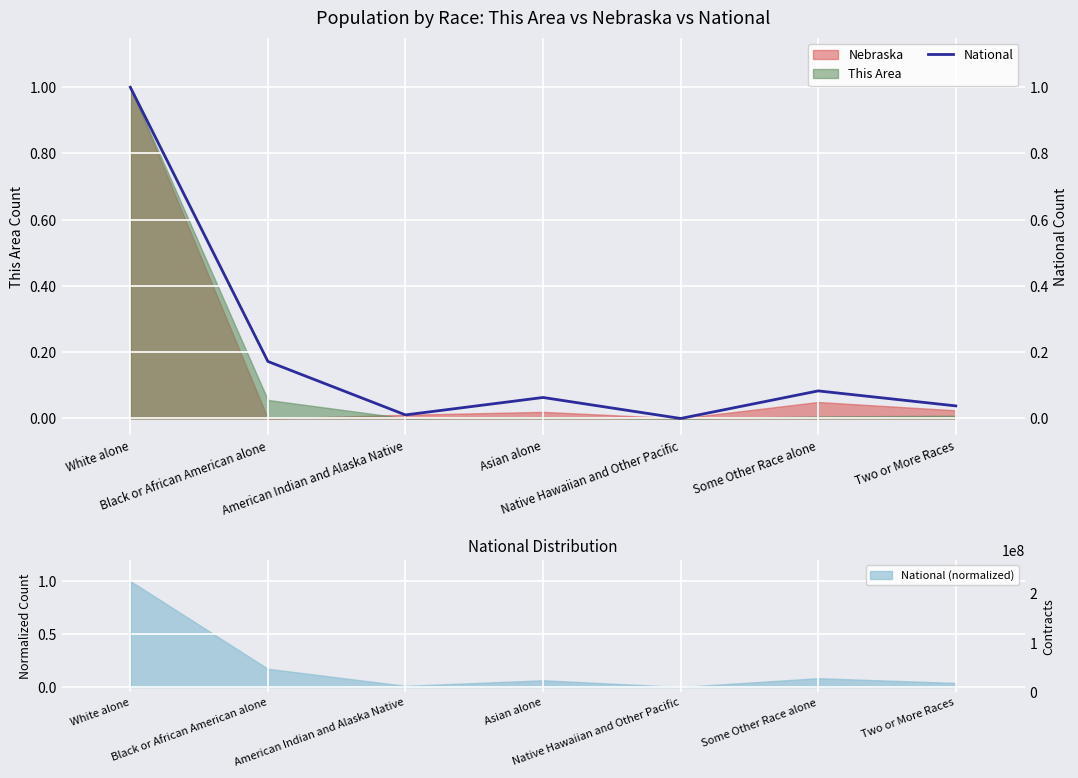

What is the change in value from Black or African American alone to Two or More Races?

-0.1